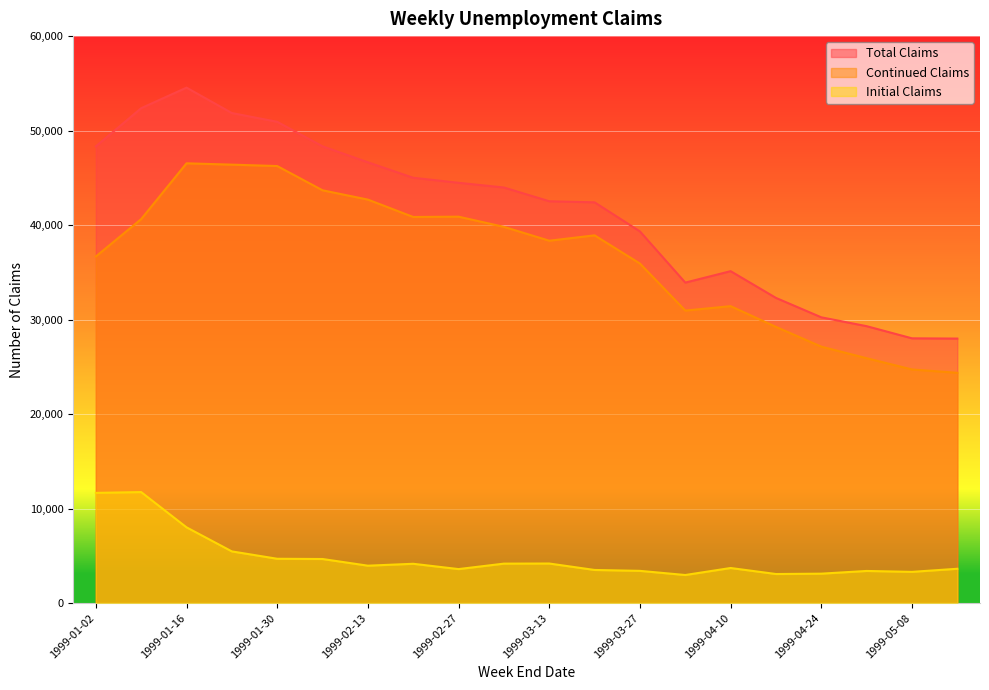

How many data points does each series have?

20